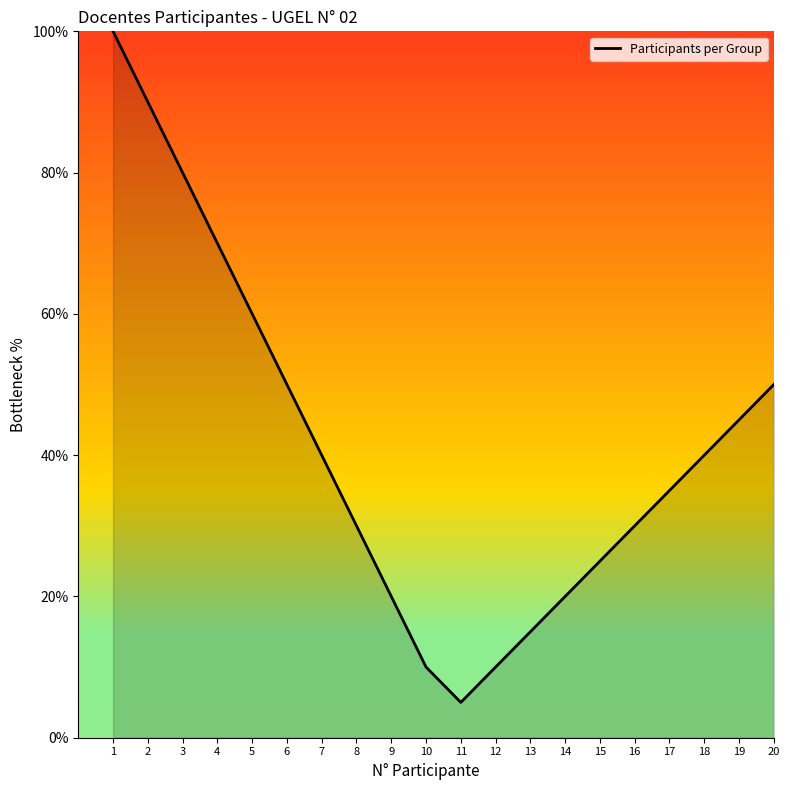

How many lines are shown in the chart?

1